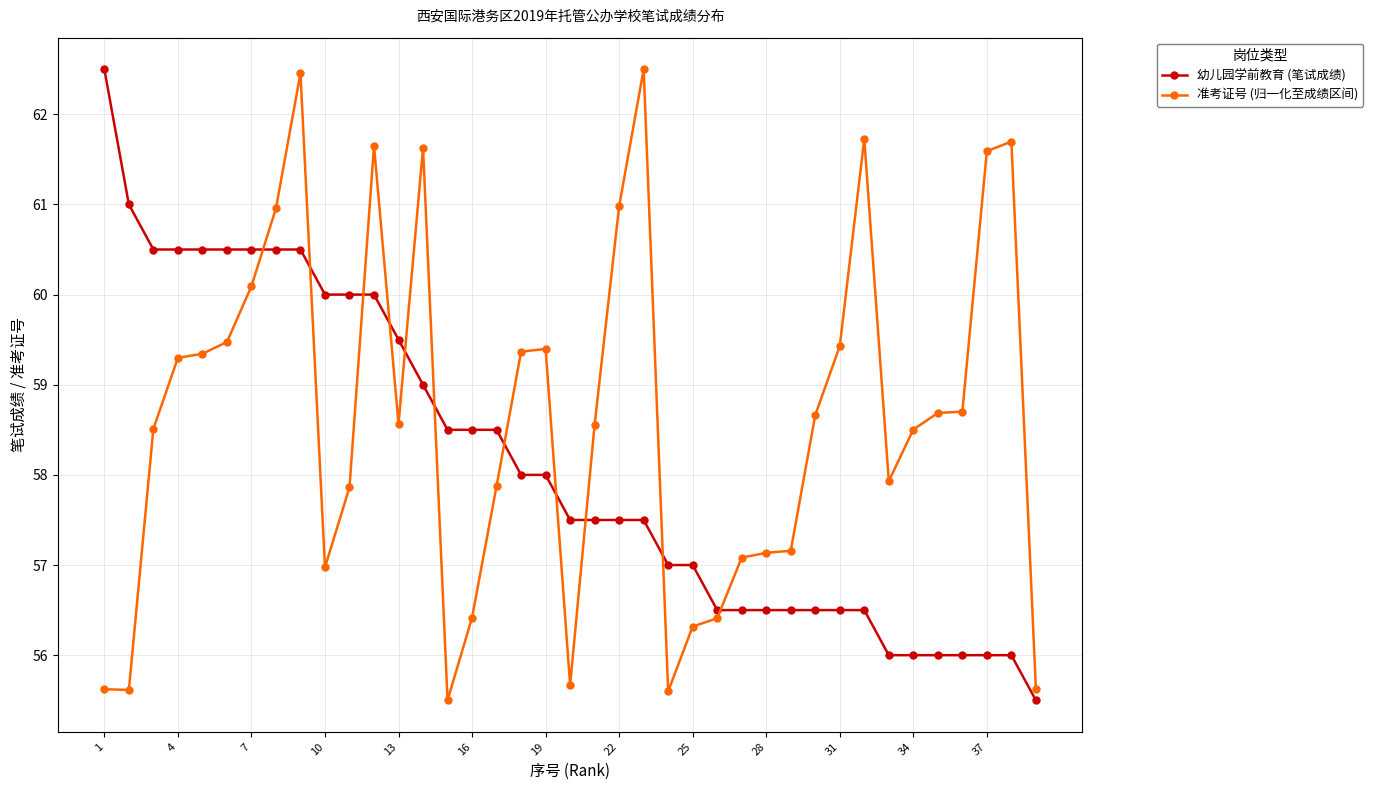

Which series has the largest total across all categories?

准考证号 (归一化至成绩区间)